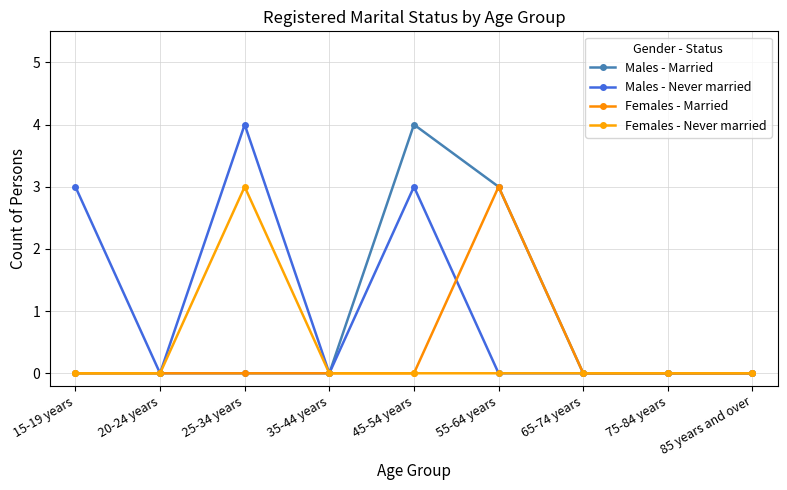

True or false: Females - Never married and Females - Married cross at least once.

False